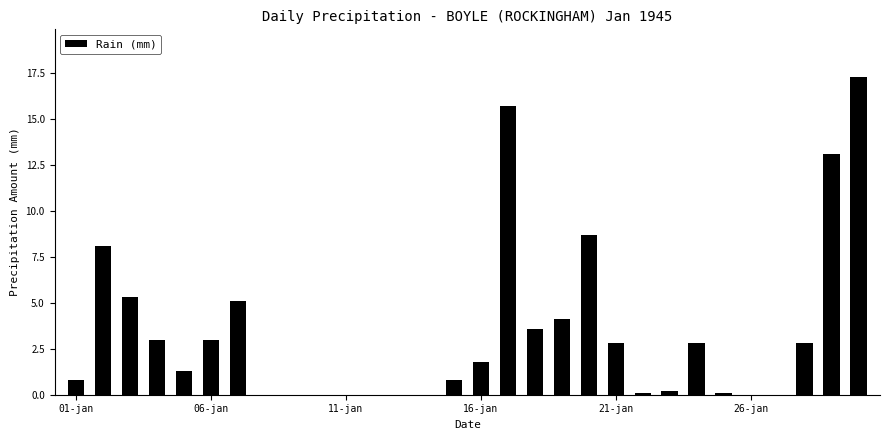

What is the maximum value shown in the chart?

17.3